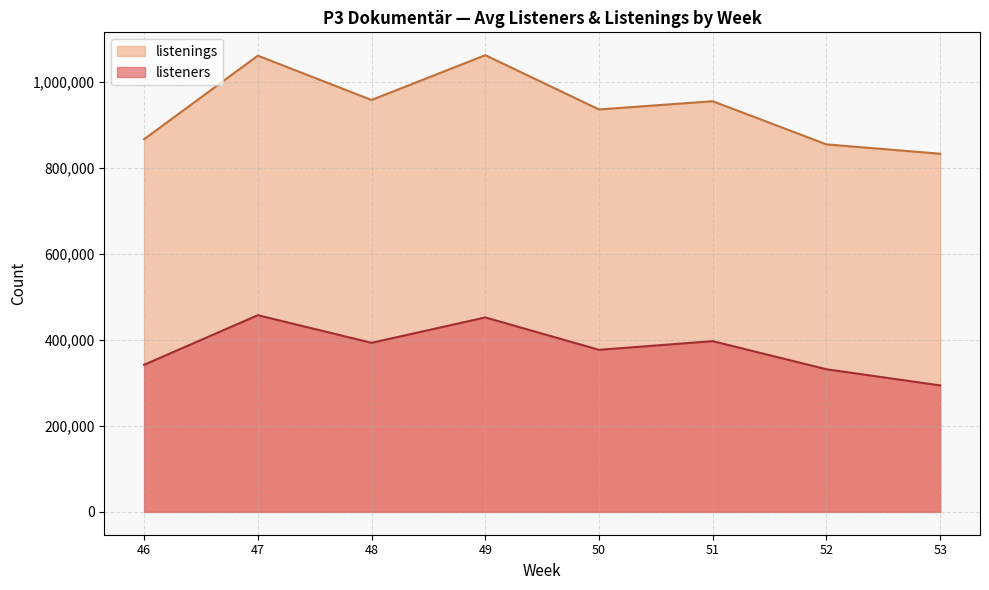

What is the maximum value shown in the chart?

1062414